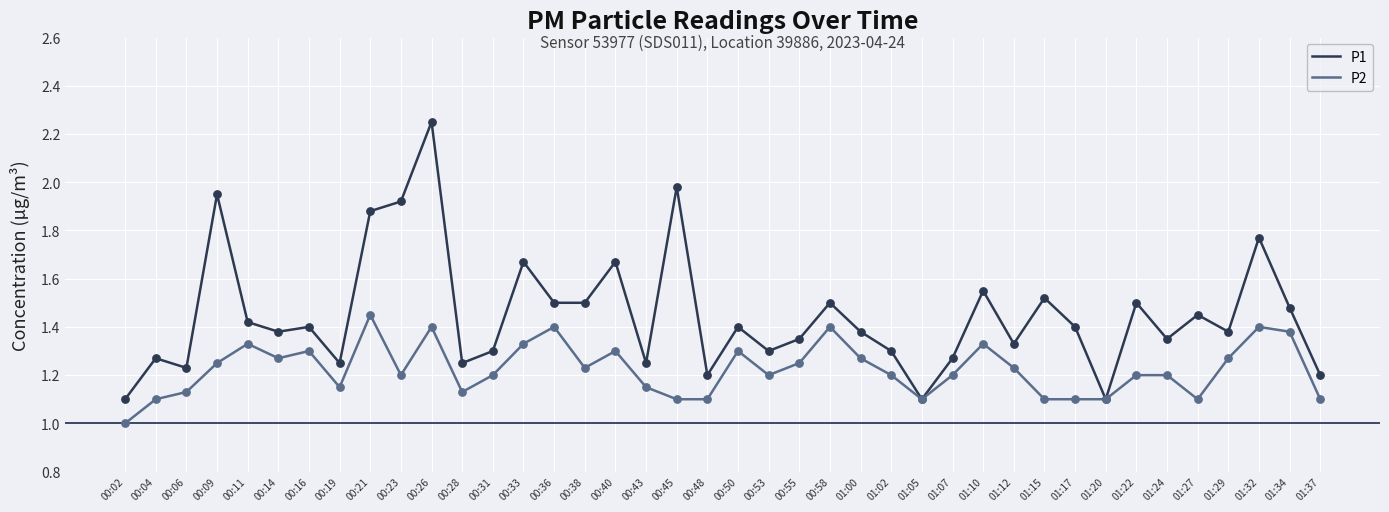

What are all the series names shown in the legend?

P1, P2